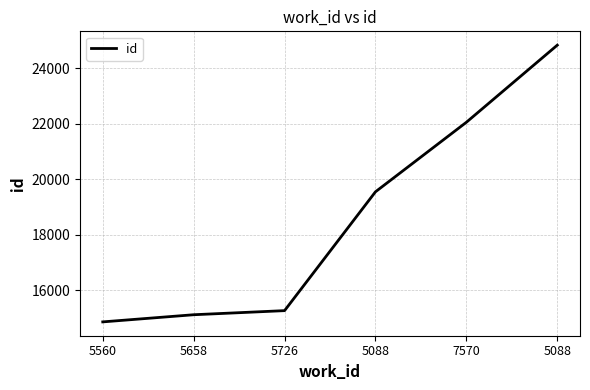

The chart shows a value of 7714 at 7570. True or false?

False